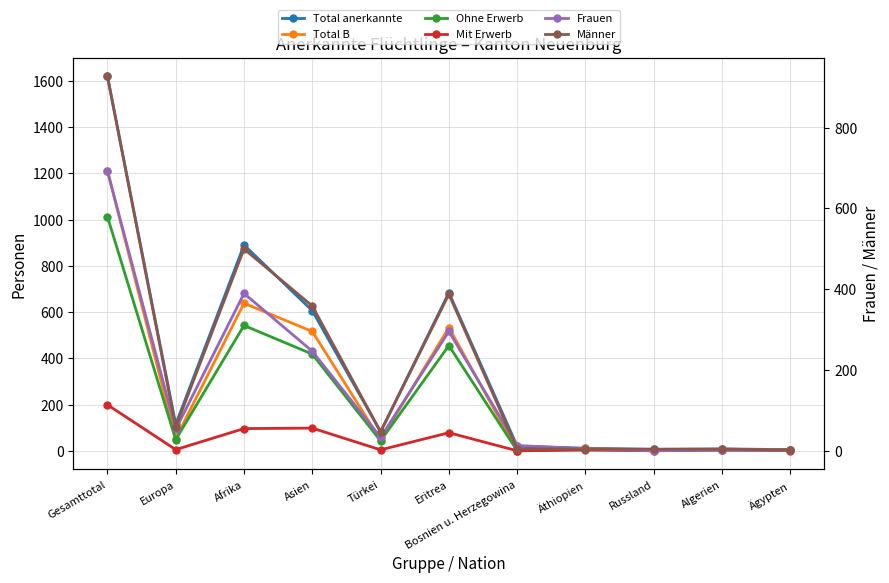

Is it true that Frauen equals 390 at Afrika?

True